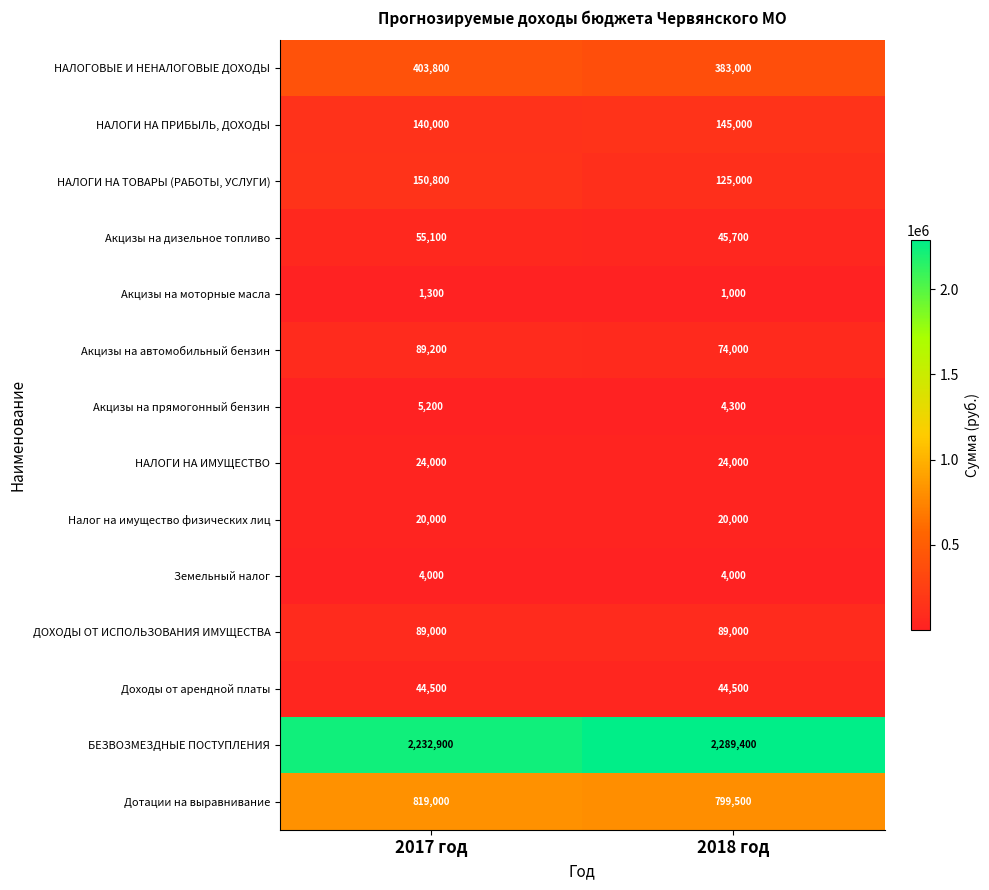

The value of Земельный налог at 2018 год is 4000. True or false?

True